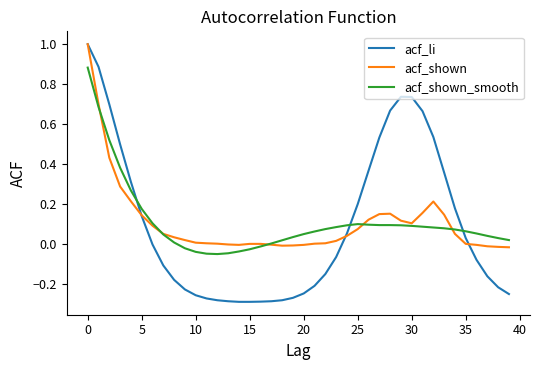

Does the chart display data point markers on the line(s)?

No